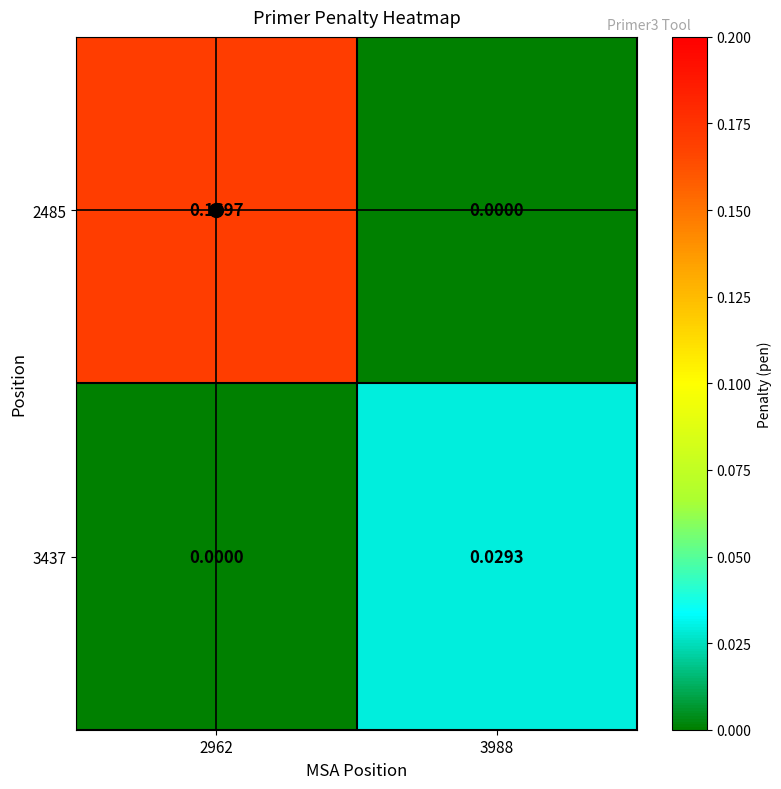

Which has a higher value, 2962 or 3988?

2962